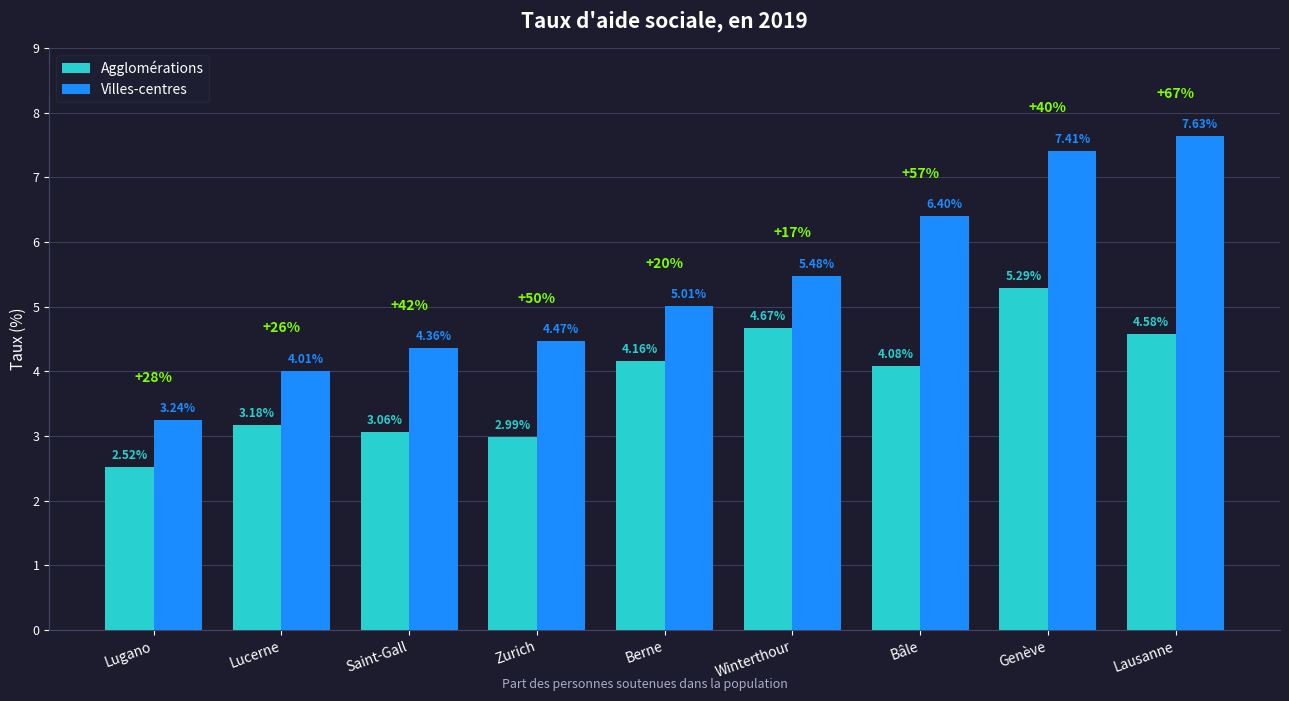

At how many categories does at least one series exceed 6?

3